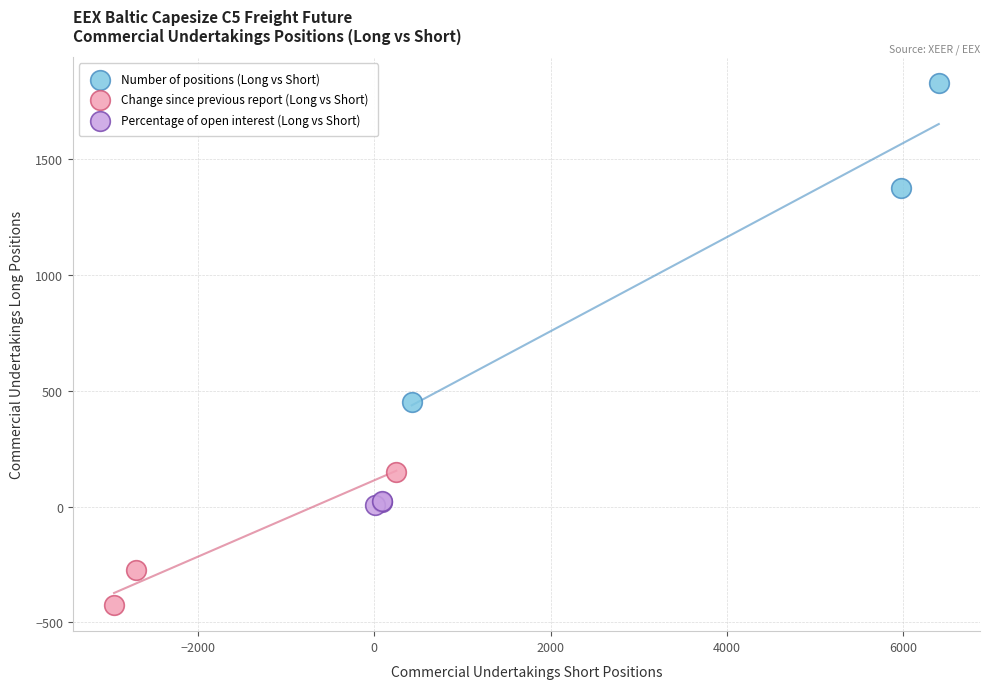

Which series contains the highest Y value?

Number of positions (Long vs Short)